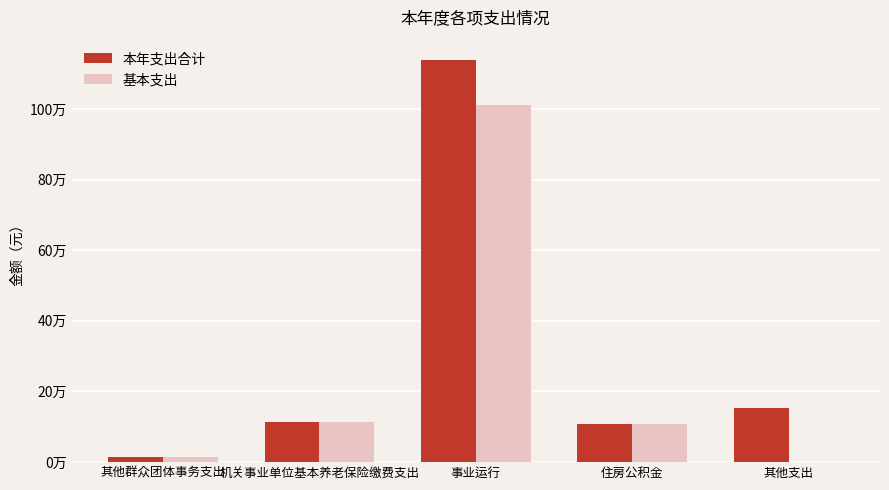

What is the sum of the 本年支出合计 values at 其他群众团体事务支出 and 机关事业单位基本养老保险缴费支出?

130535.5